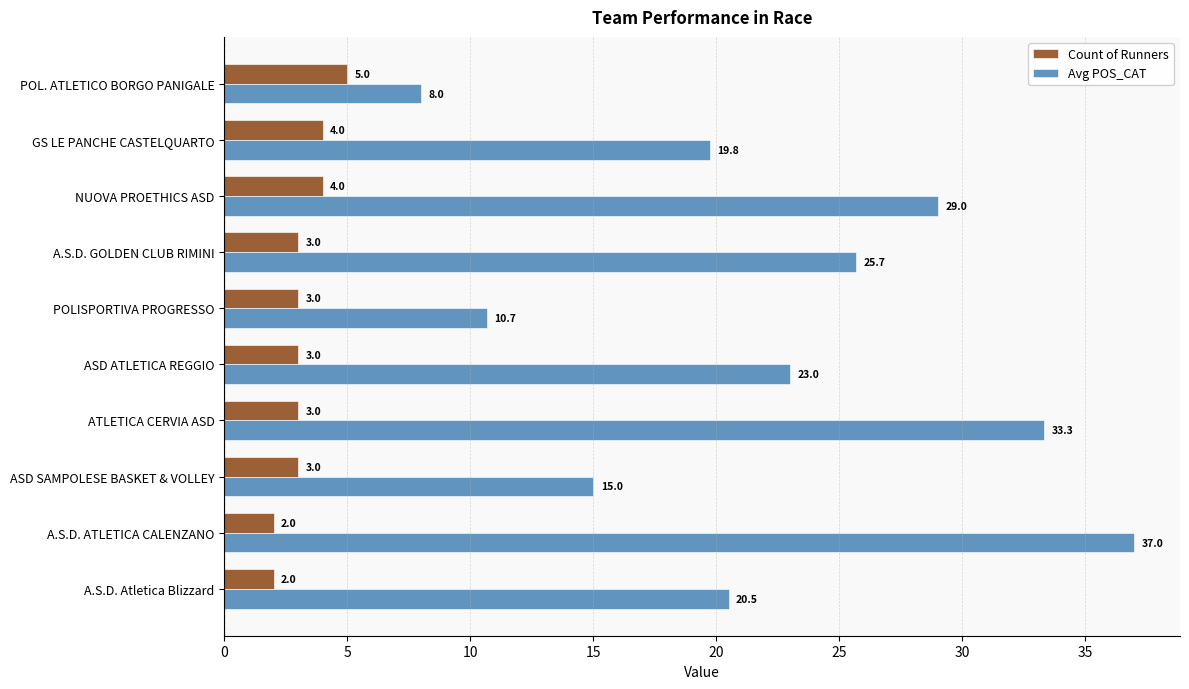

Which series has the widest spread of values?

Avg POS_CAT